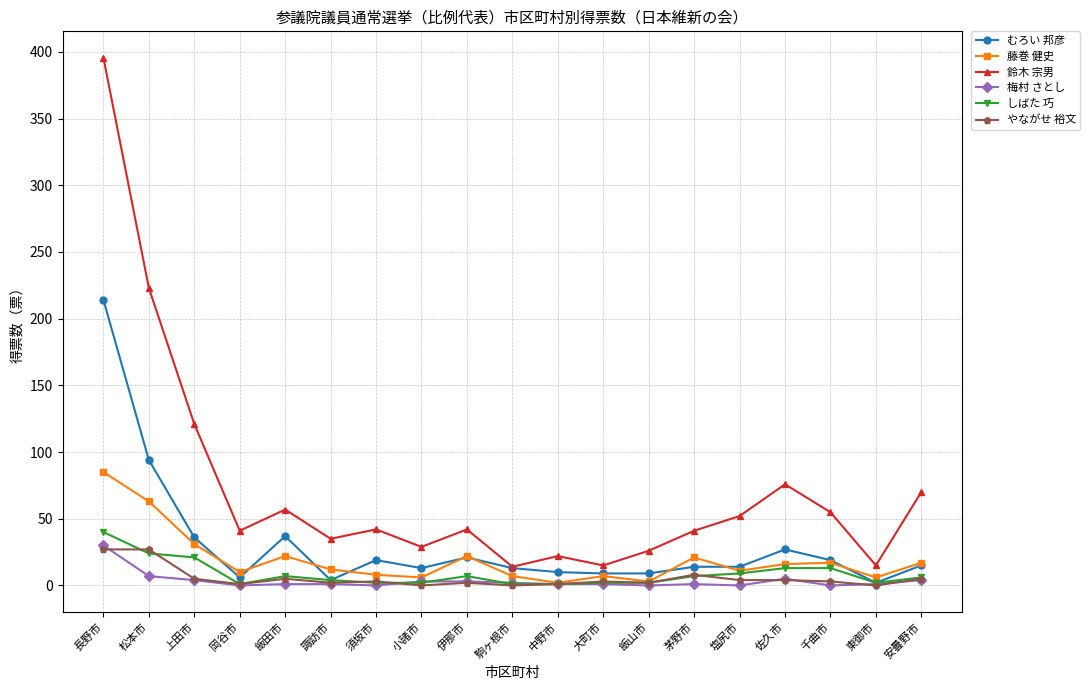

How many values in the 鈴木 宗男 series are below 42?

9